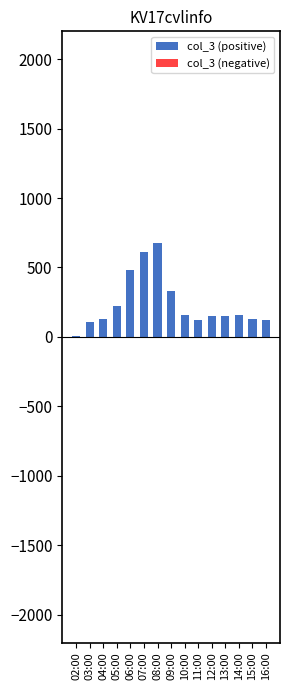

Does the chart contain stacked bars?

No